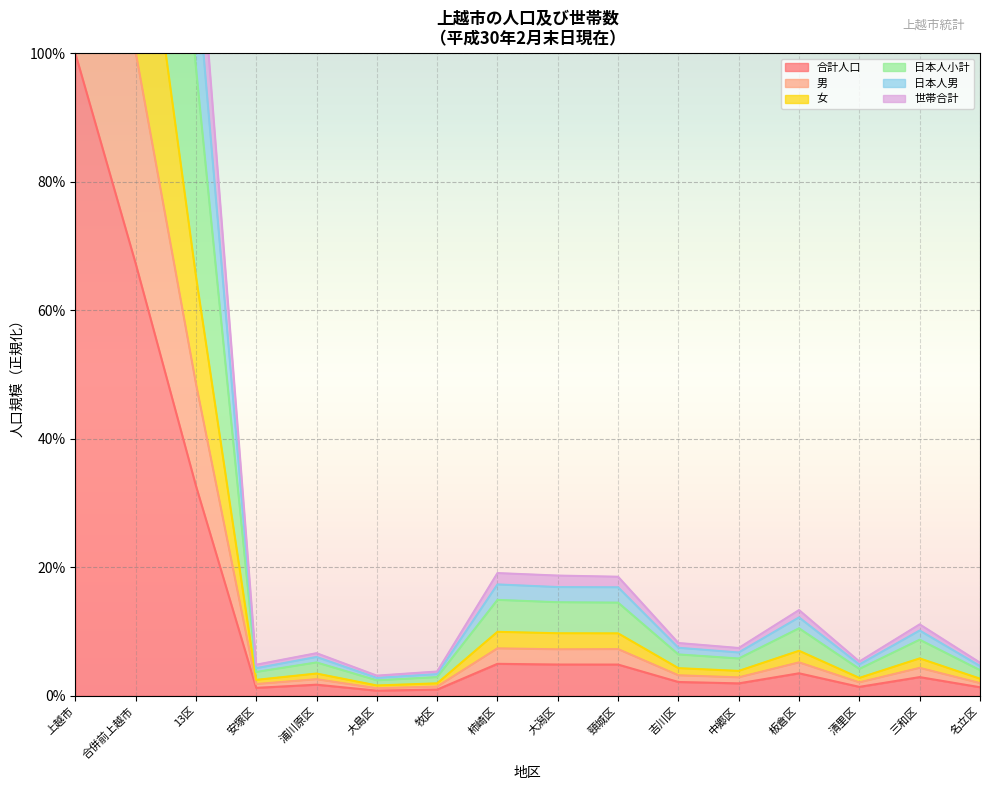

What is the sum of the 日本人小計 values at 名立区 and 清里区?

9.5